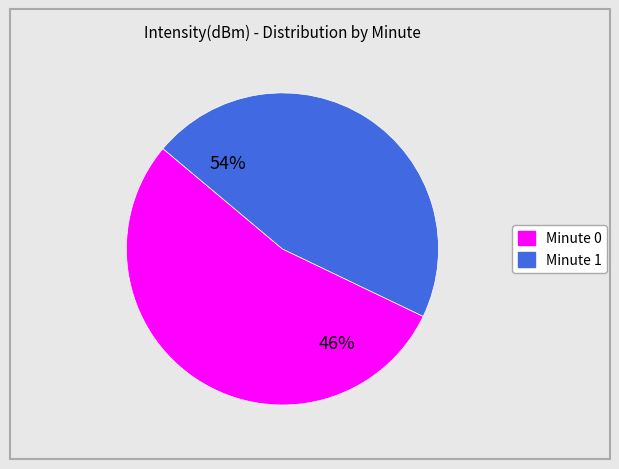

Does Minute 0 represent more than half of the total?

Yes